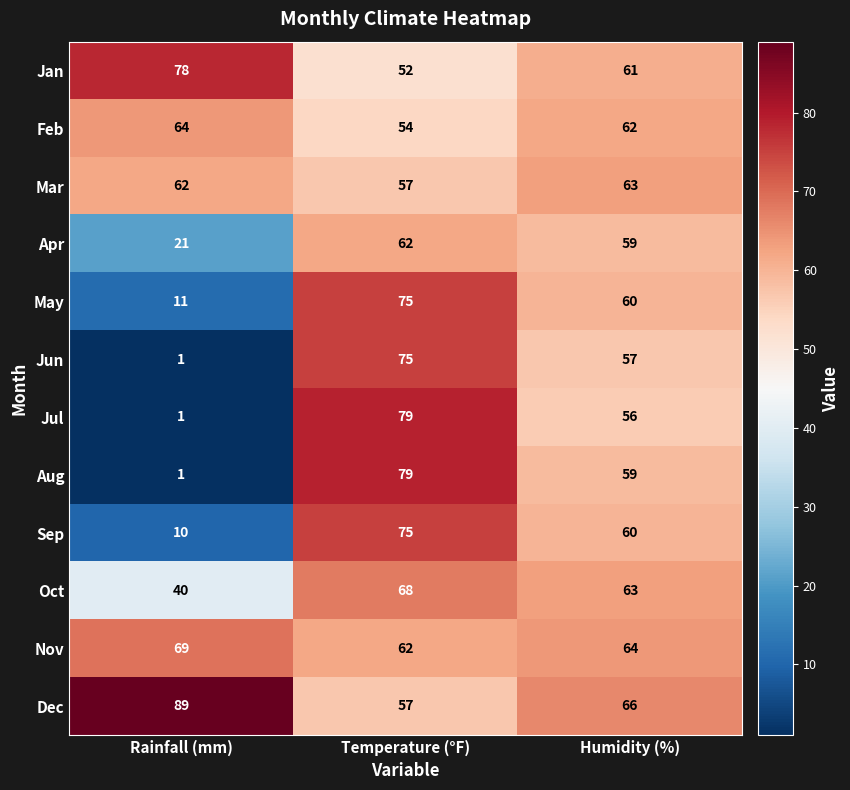

What is the highest value of the Dec series?

89